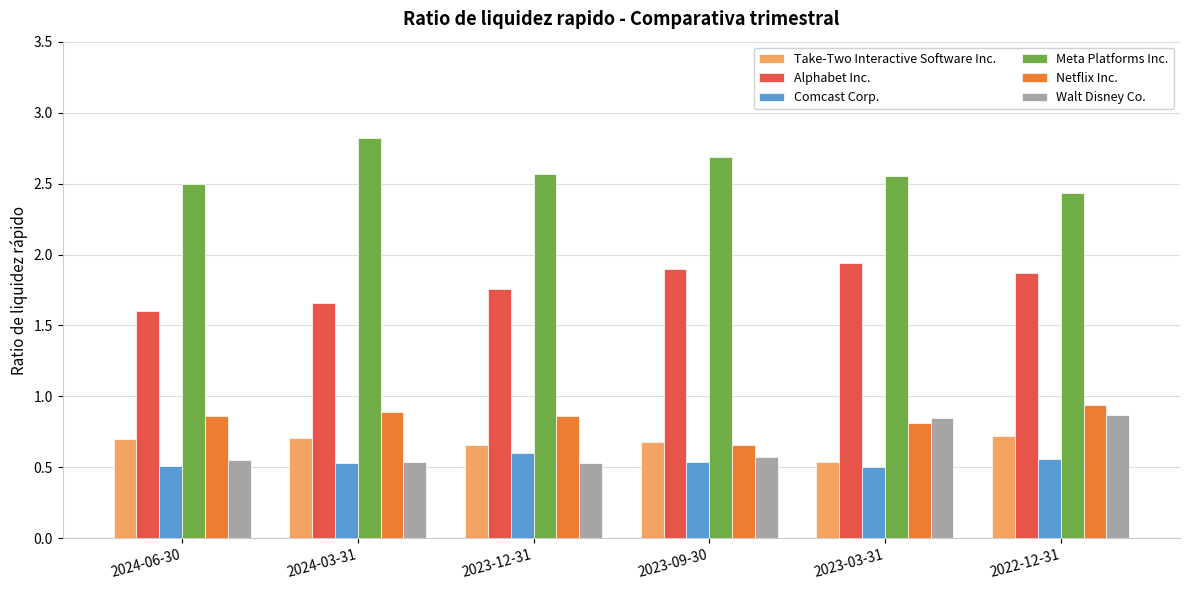

Which series has the largest total across all categories?

Meta Platforms Inc.